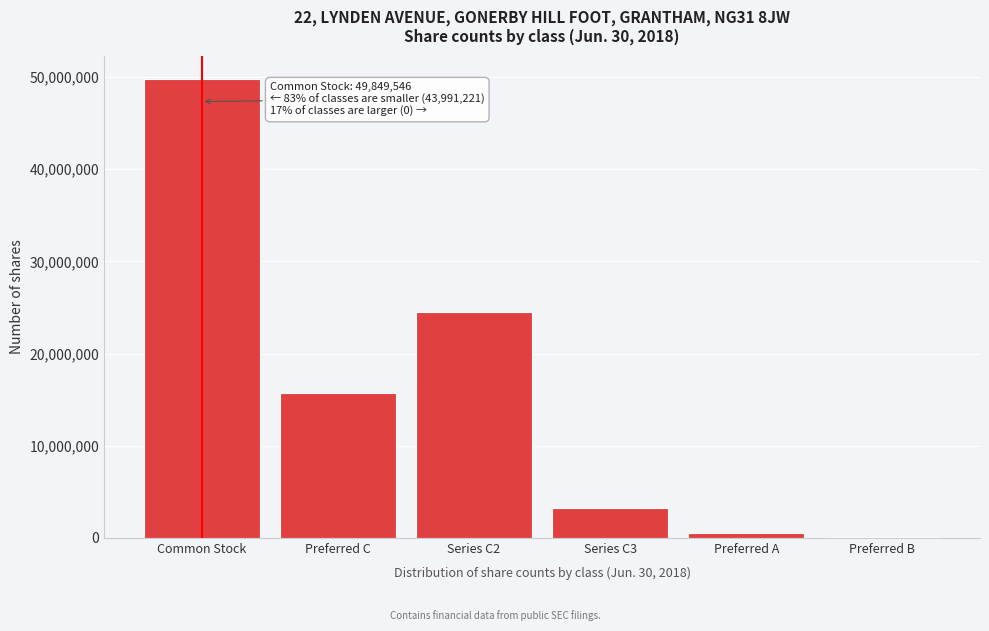

Reading left to right, what are all the values shown in this chart?

Common Stock=49849546	Preferred C=15687500	Series C2=24500000	Series C3=3268000	Preferred A=468221	Preferred B=67500